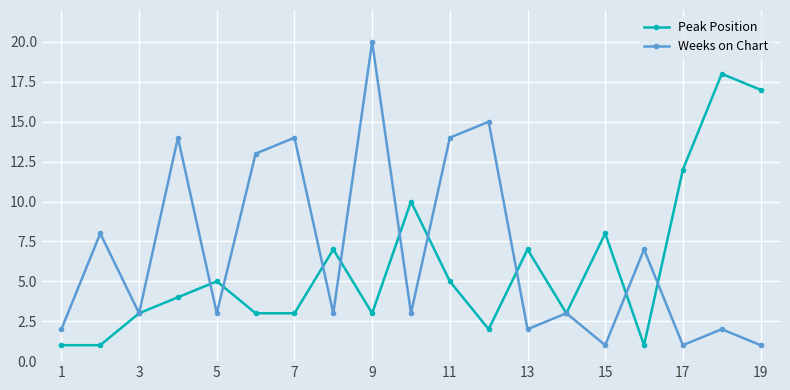

What is the average value of the Peak Position series?

6